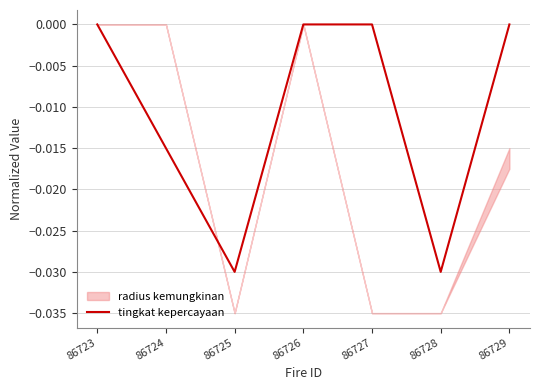

Rank the categories by value from highest to lowest.

86723, 86726, 86727, 86729, 86724, 86725, 86728